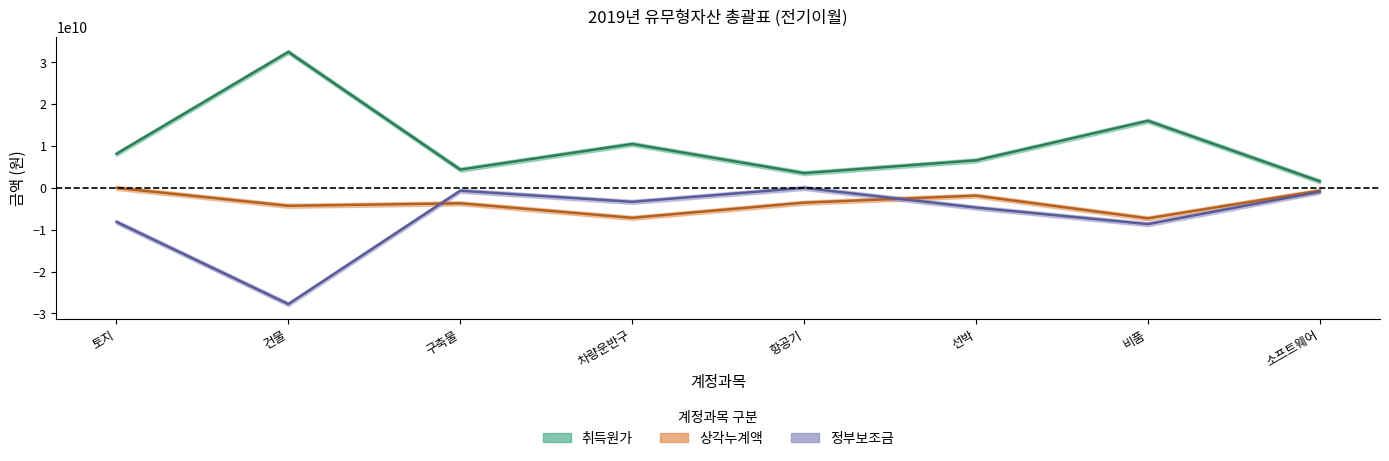

What is the difference between the maximum and minimum values in the 상각누계액 series?

7275320175